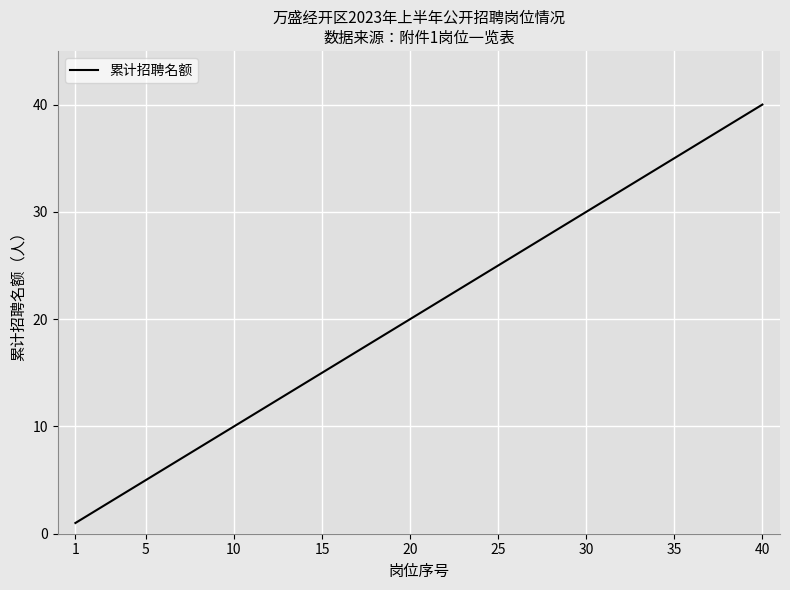

What is the difference between the maximum and minimum values?

39